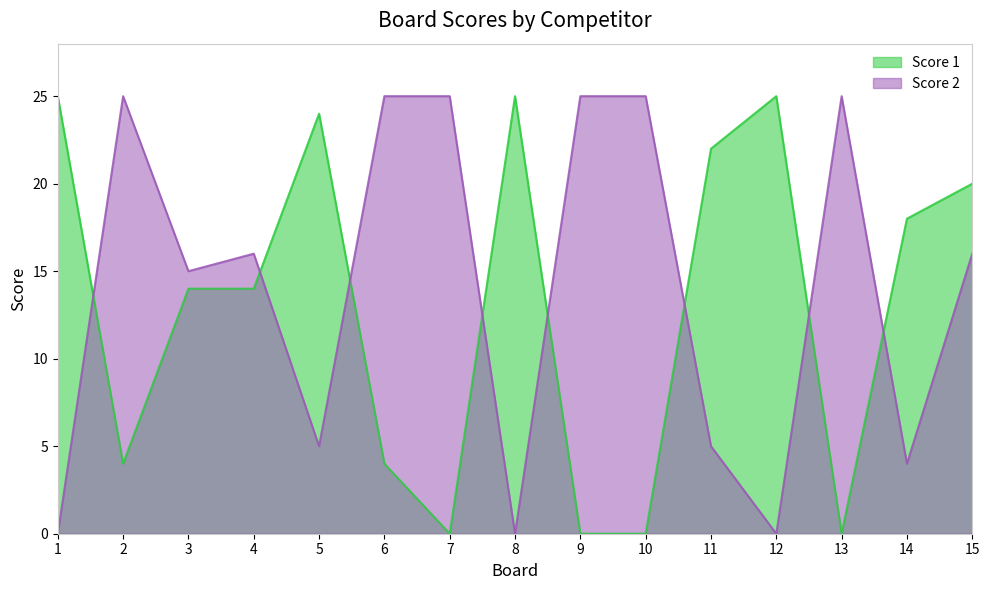

How many interior local peaks does the Score 1 series have?

3